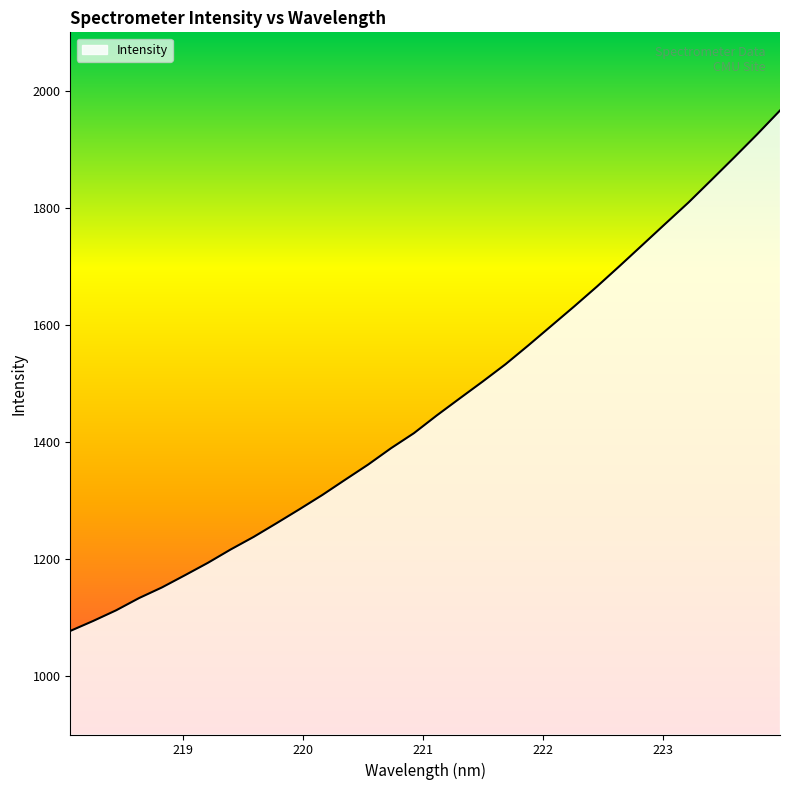

What is the greatest value displayed?

1966.4